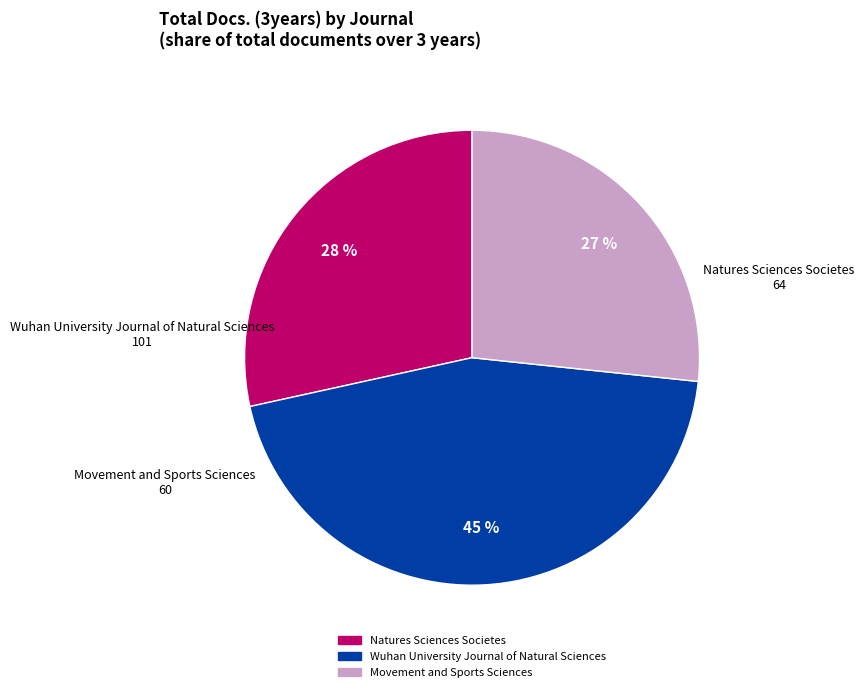

True or false: Movement and Sports Sciences accounts for 27% of the total.

True